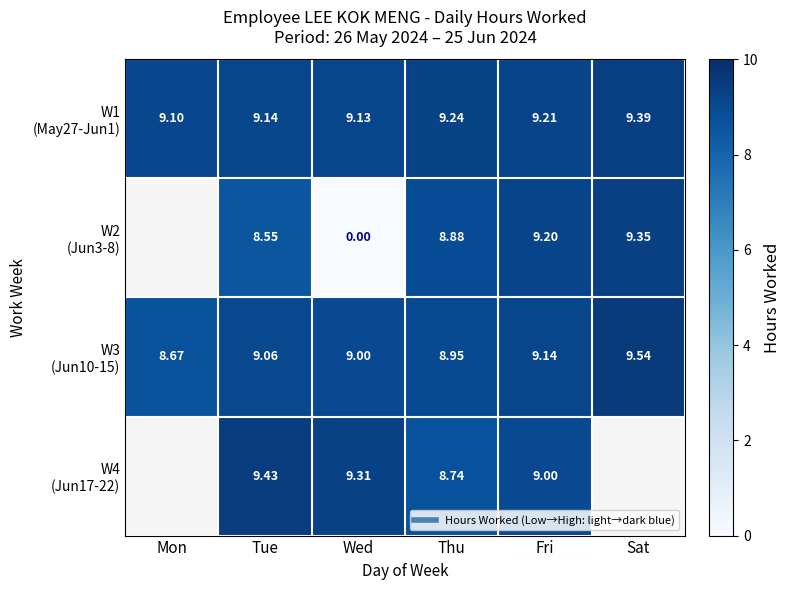

What is the total value across all series at Tue?

36.2